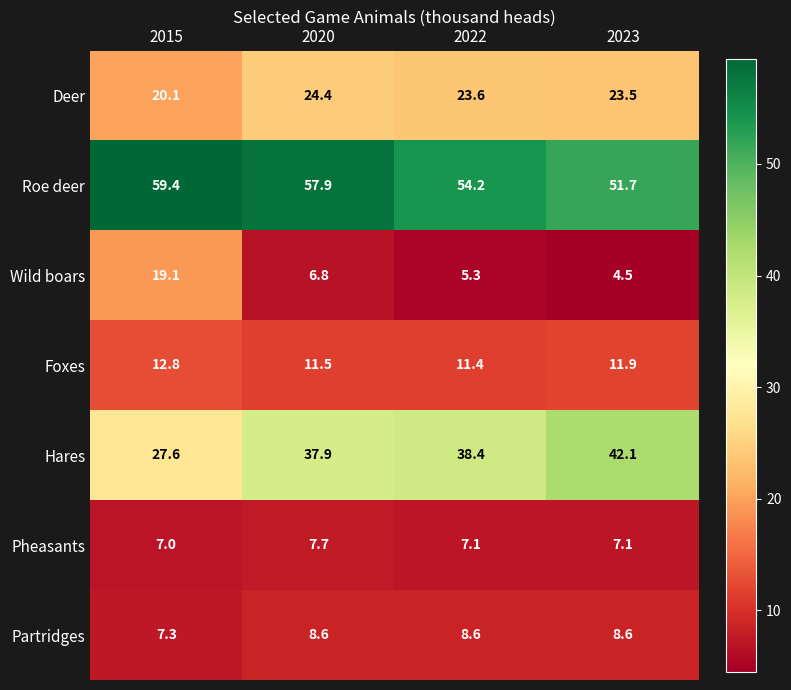

What is the total value across all series at 2020?

154.8